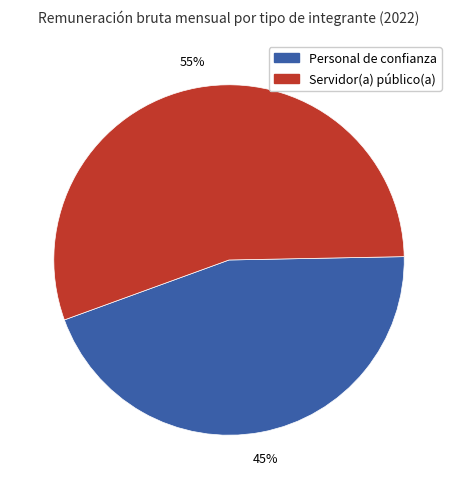

Is there any slice that represents more than half of the pie?

Yes